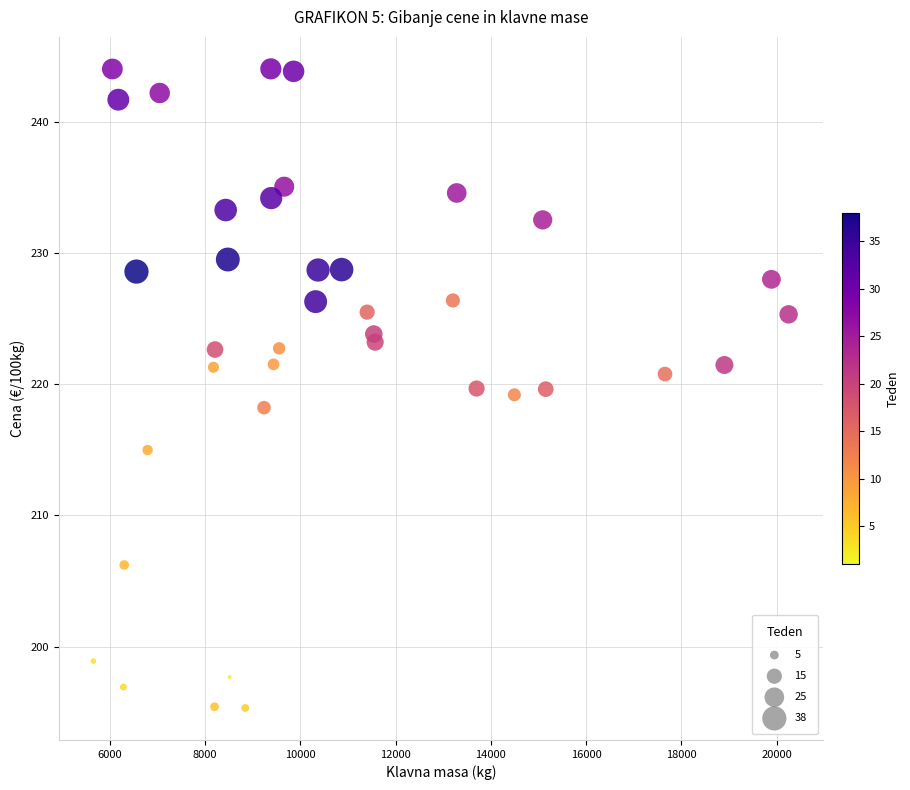

What is the range of Y values (max minus min)?

48.7